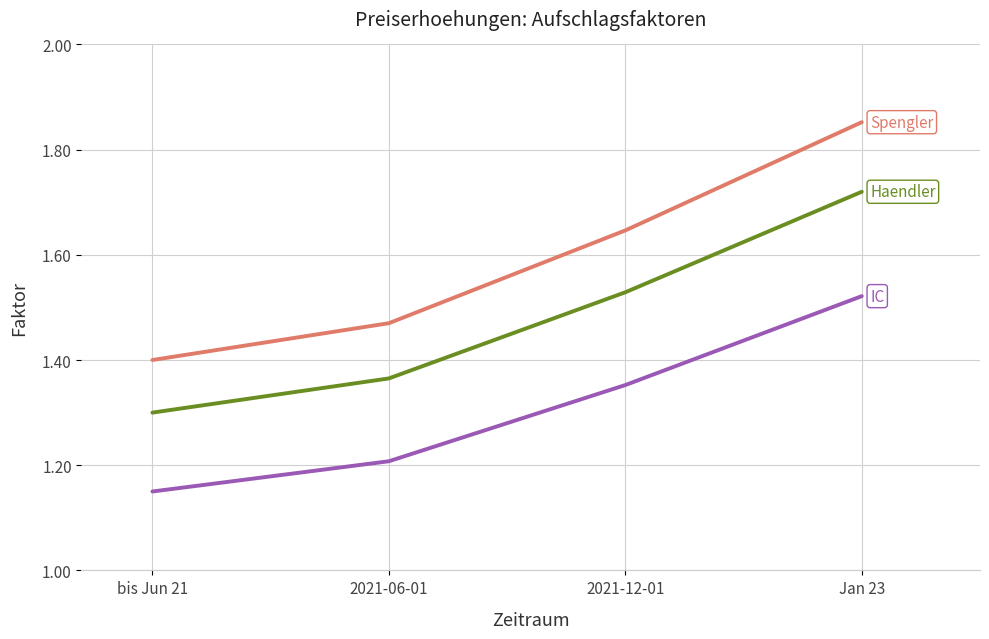

At which category does the chart reach its minimum across all series?

bis Jun 21